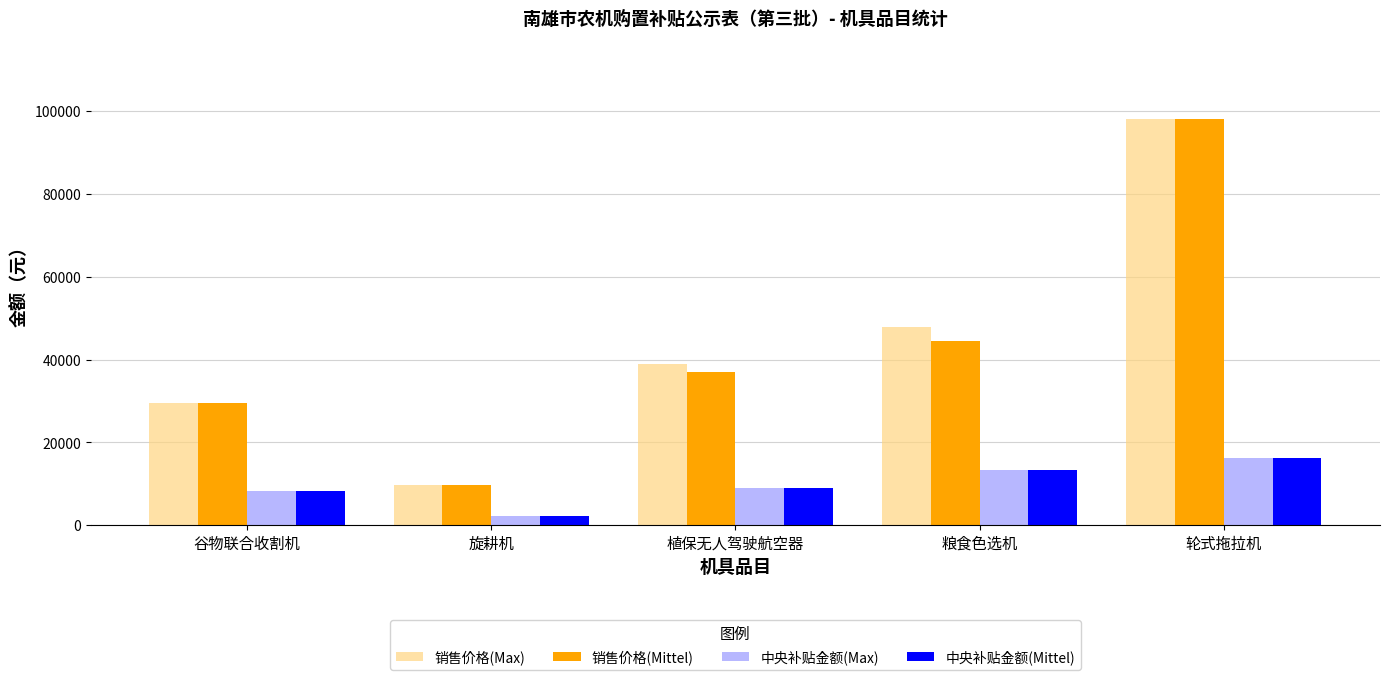

Between 植保无人驾驶航空器 and 轮式拖拉机, which series saw the biggest shift?

销售价格(Mittel)